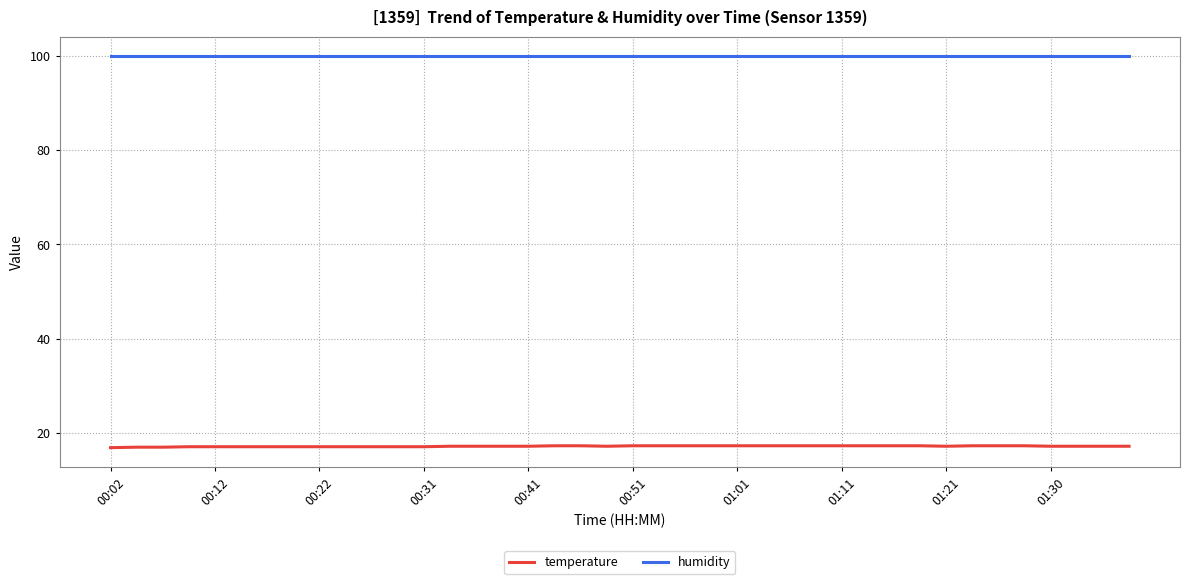

What is the minimum value for temperature?

16.9